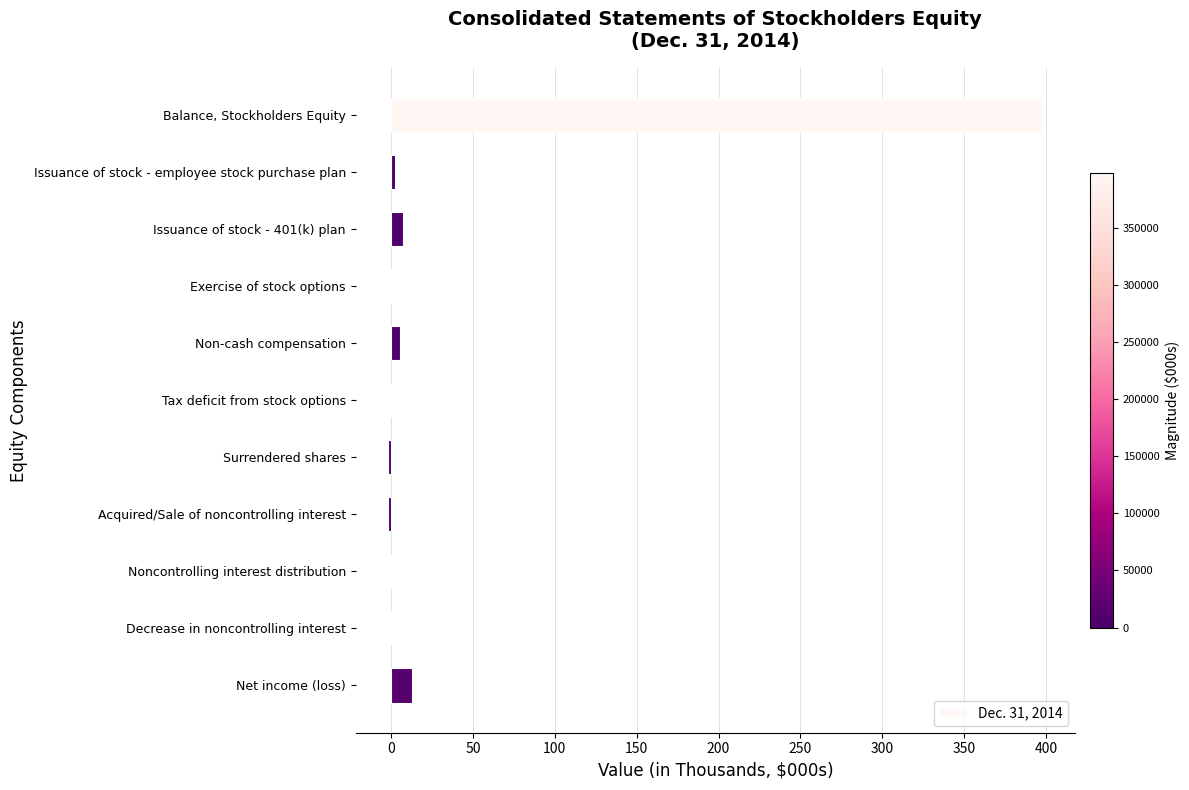

At which category does the chart reach its peak across all series?

Balance, Stockholders Equity